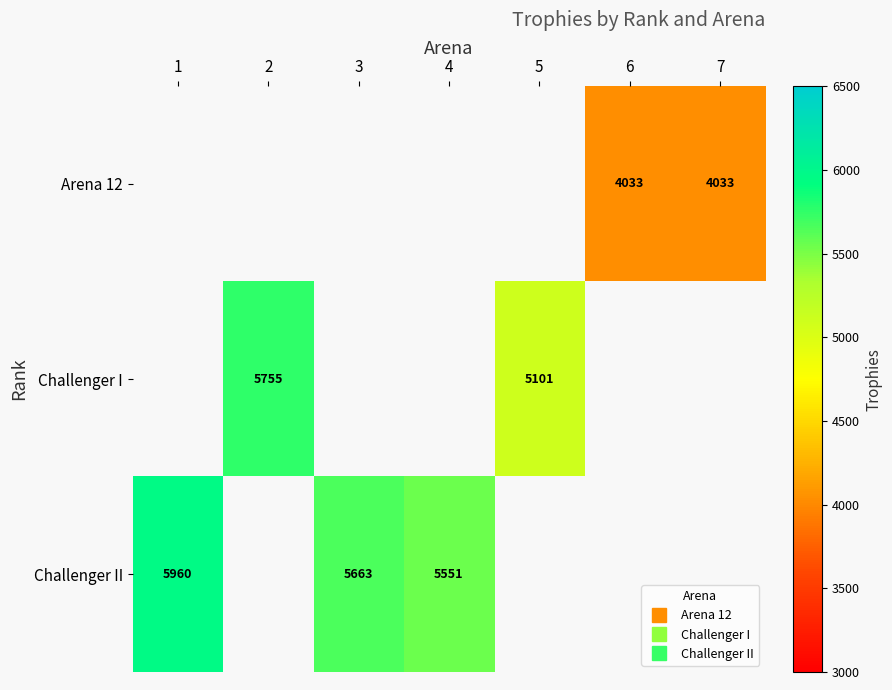

The value of Challenger I at 2 is 1570. True or false?

False